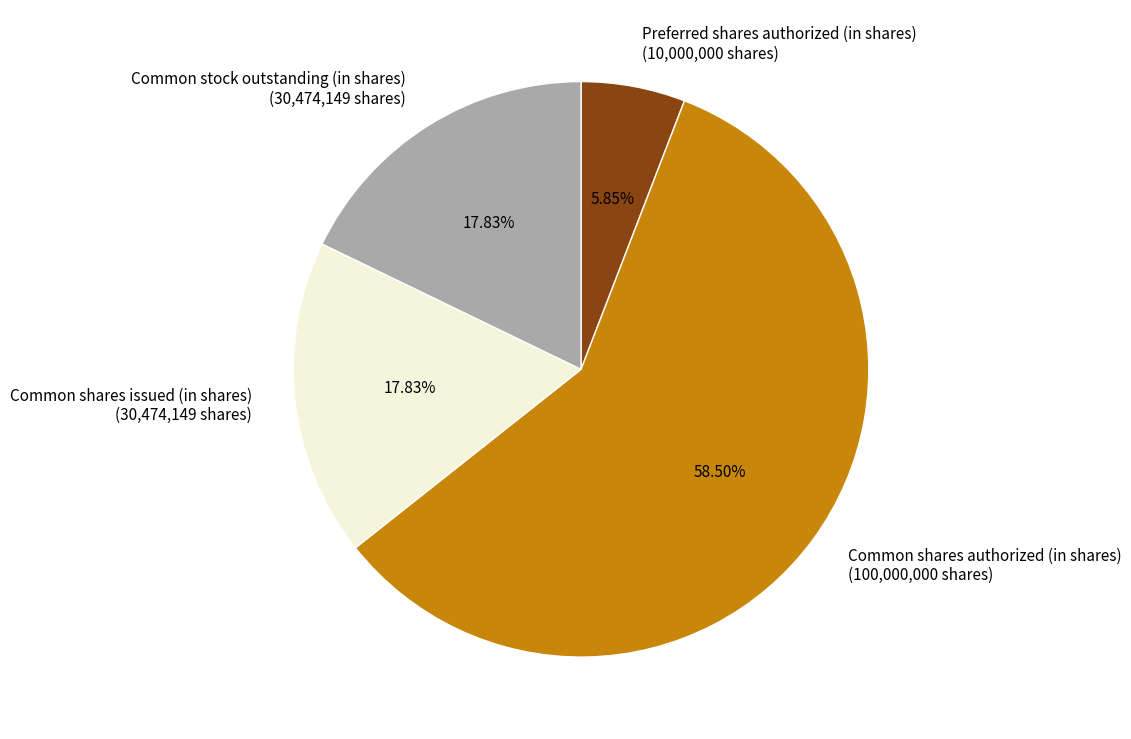

Approximately how many times larger is the value at Common shares authorized (in shares) compared to Preferred shares authorized (in shares)?

10.0